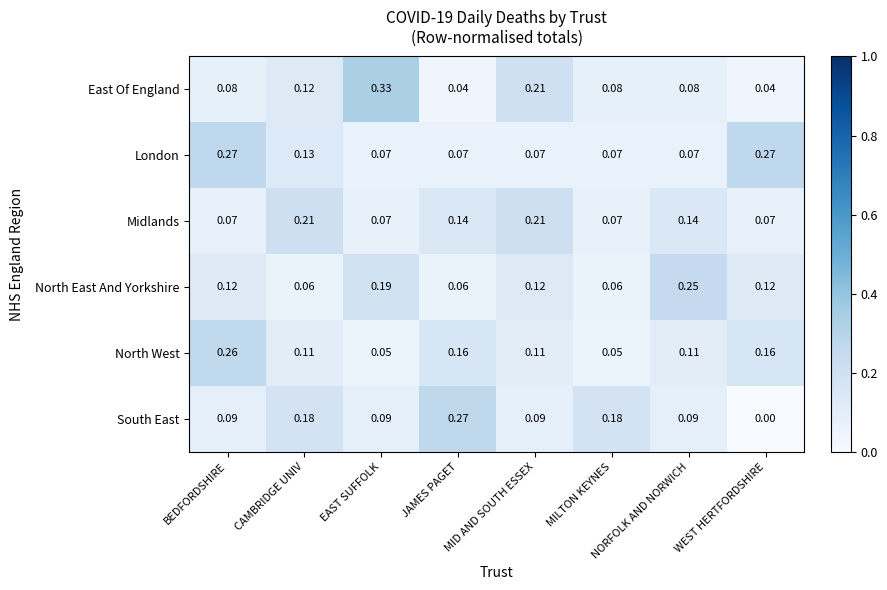

At which category is the sum across all series the highest?

BEDFORDSHIRE